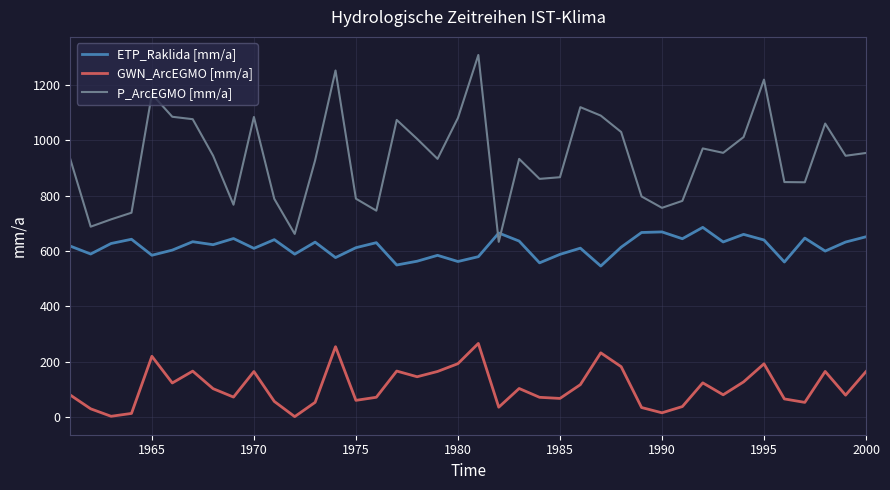

What is the highest value of the ETP_Raklida [mm/a] series?

685.4